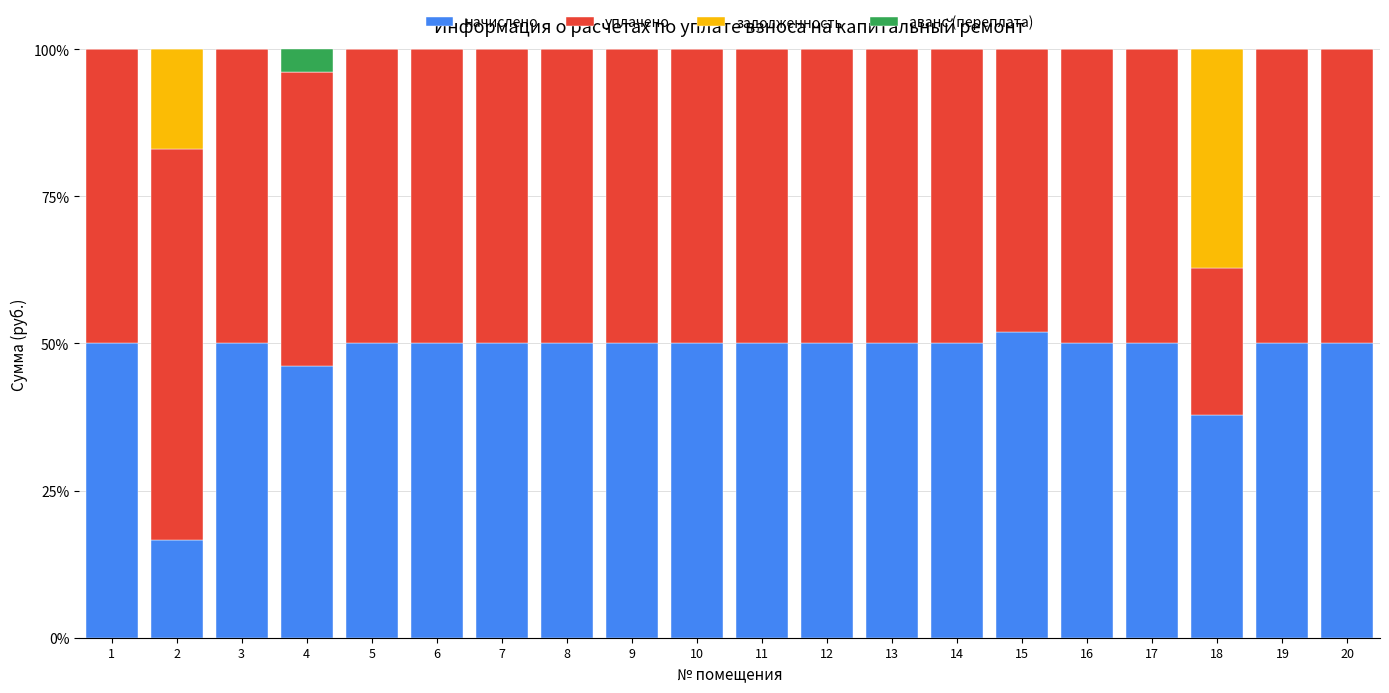

What is the total value across all series at 2?

100.0